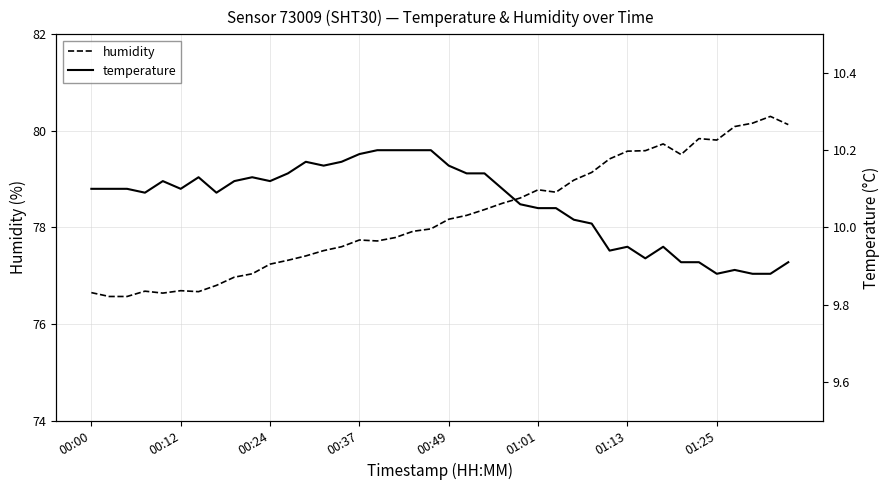

What value does the temperature series have at 24?

10.1